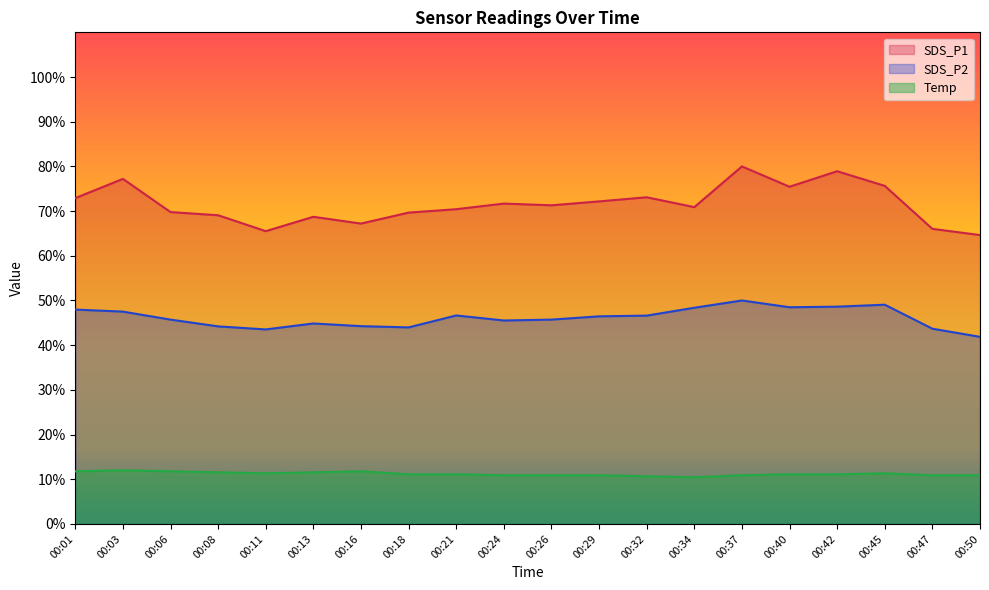

Is it true that SDS_P2 equals 26.4 at 00:16?

False